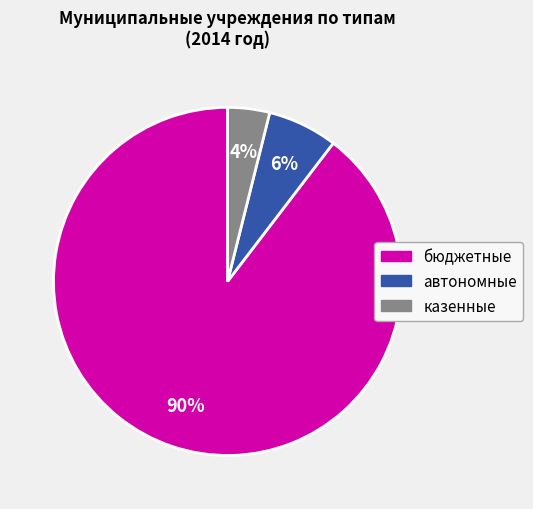

Is бюджетные the majority of the pie?

Yes